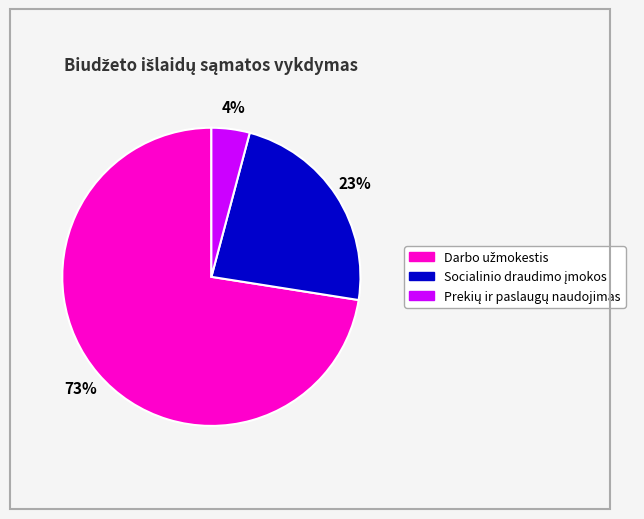

Is there a majority slice in this chart?

Yes